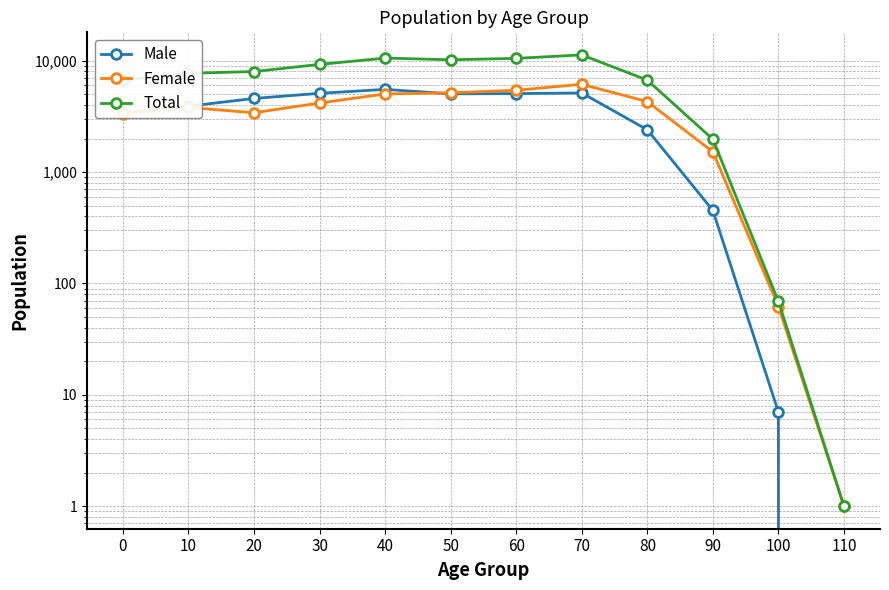

What is the lowest value of the Female series?

1